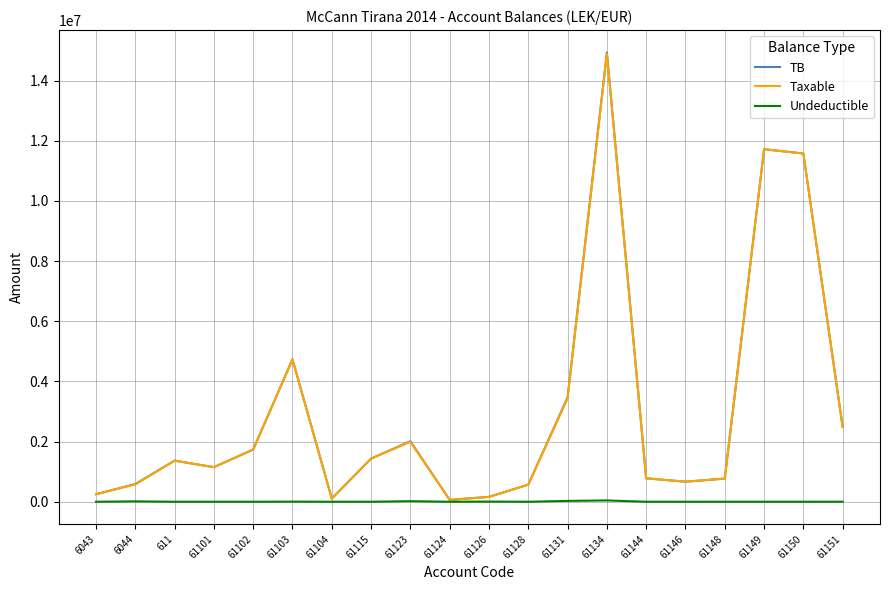

At which category is the sum across all series the highest?

61134